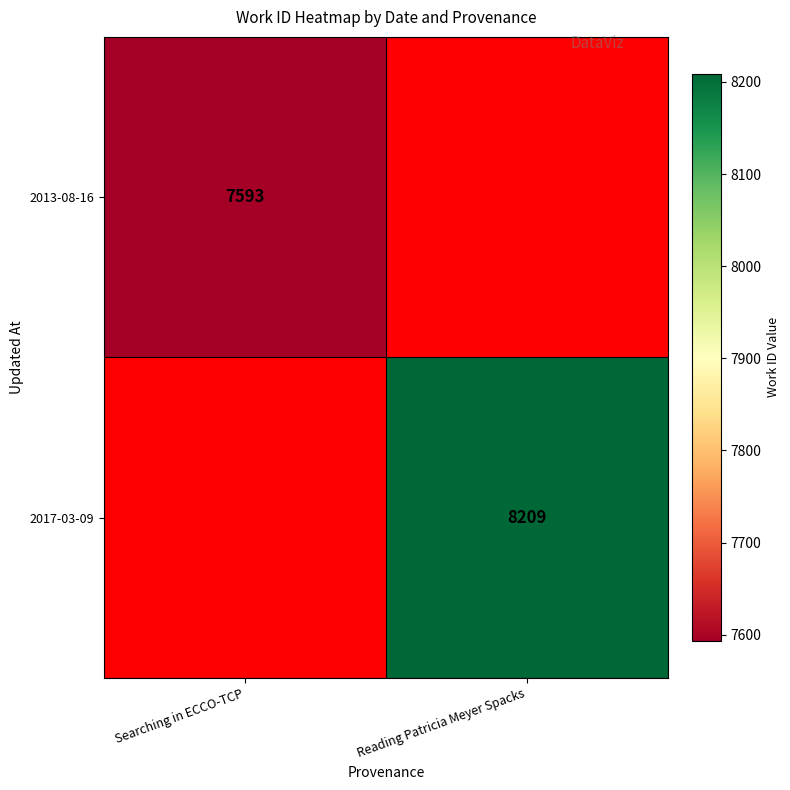

True or false: 2013-08-16 has a value of 10620 at Searching in ECCO-TCP.

False